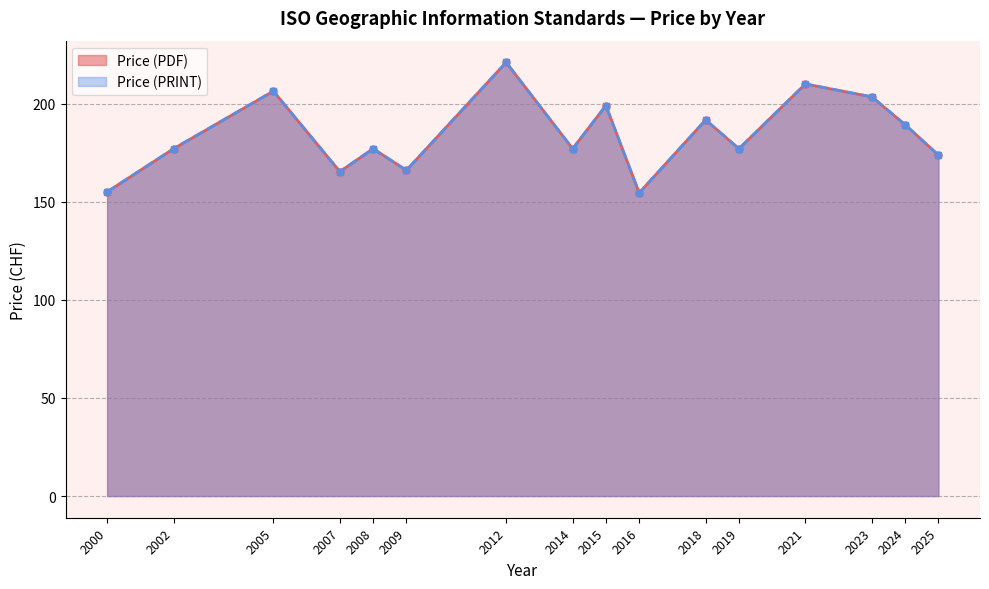

The Price (PDF) series shows 249 at 2016. True or false?

False